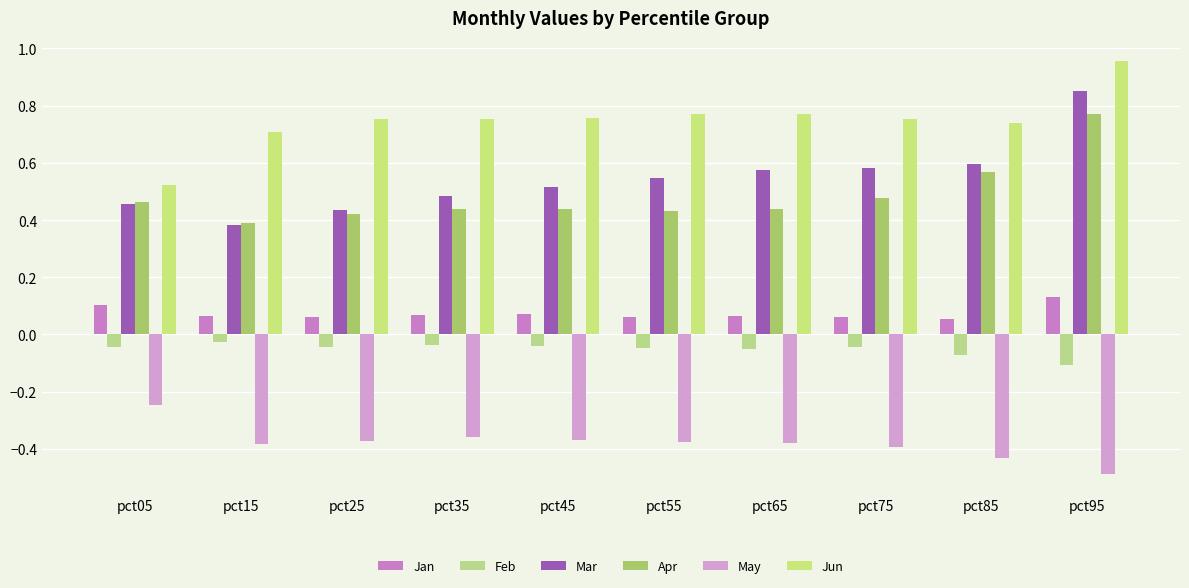

At which category is the sum across all series the highest?

pct95